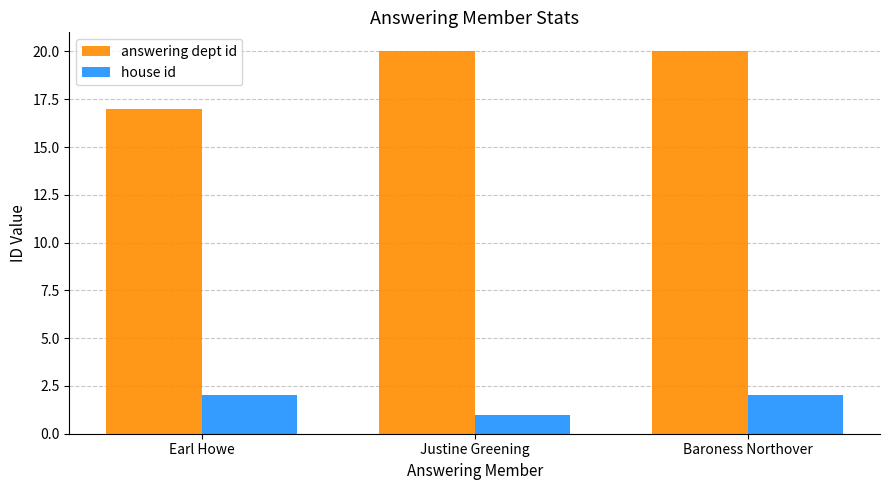

The house id series shows 1 at Justine Greening. True or false?

True